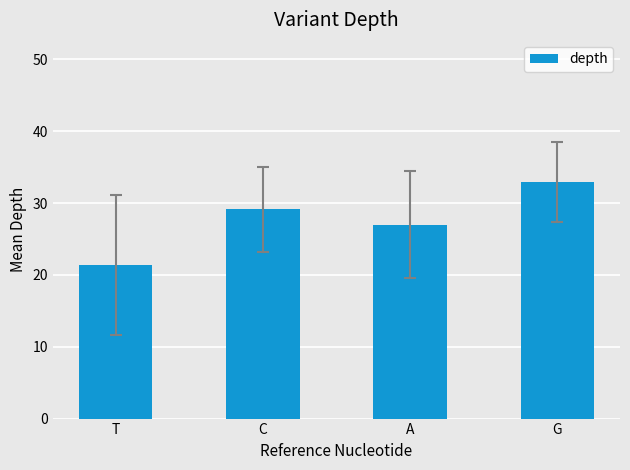

The chart shows a value of 9.1 at A. True or false?

False